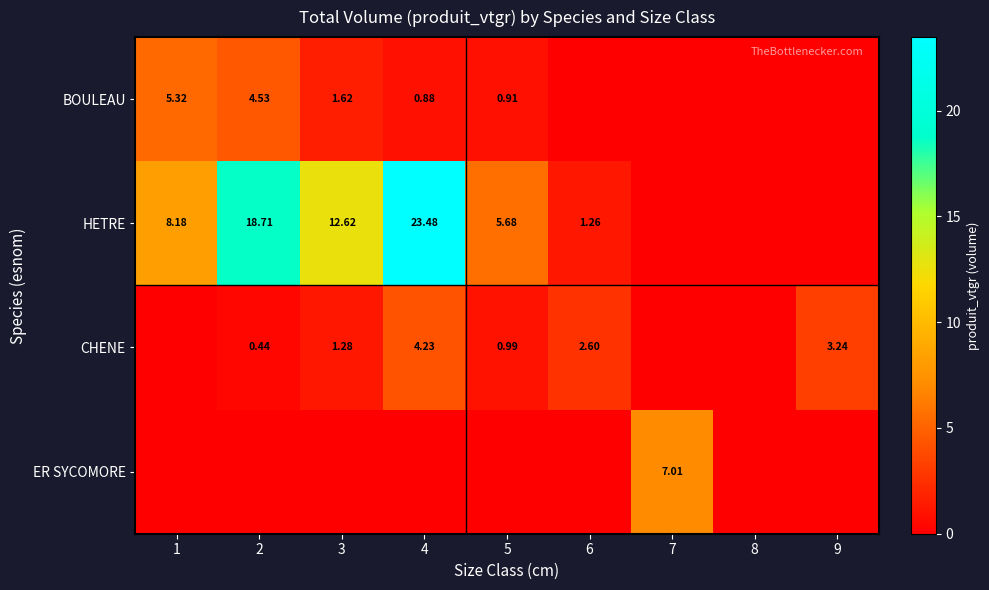

Is the value of BOULEAU at 4 greater than the value of CHENE at 4?

No